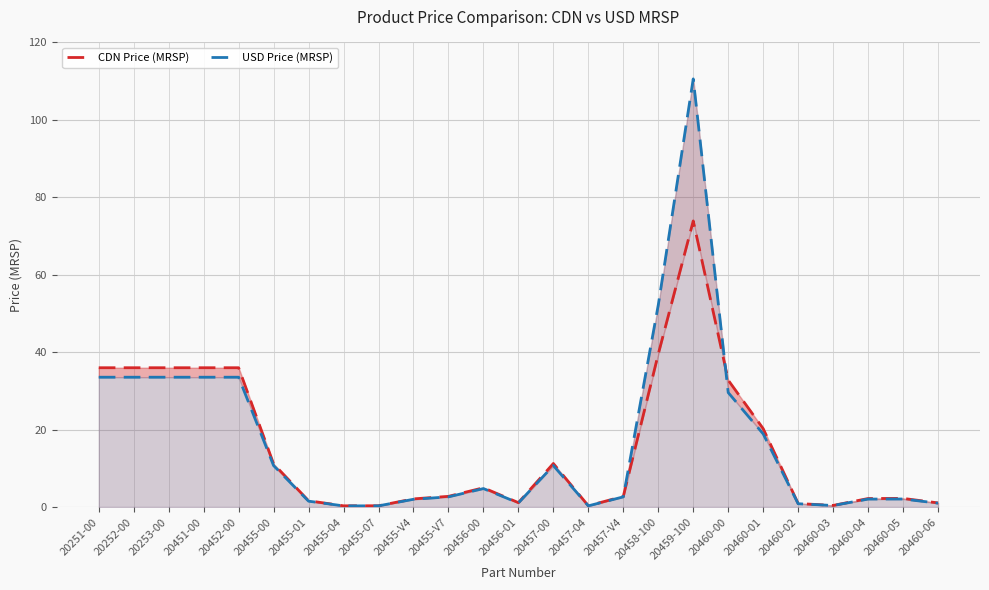

What are all the series names shown in the legend?

CDN Price (MRSP), USD Price (MRSP)